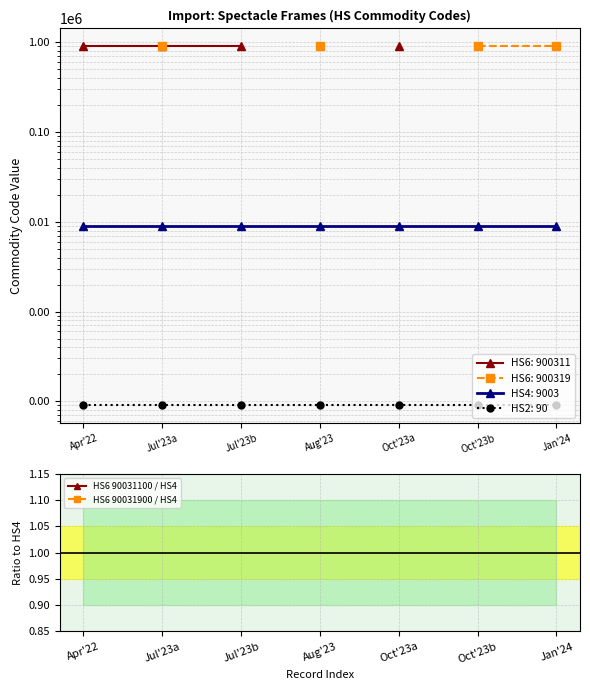

Is the value of HS6 90031900 / HS4 at Jan'24 greater than the value of HS6 90031100 / HS4 at Jul'23a?

Yes